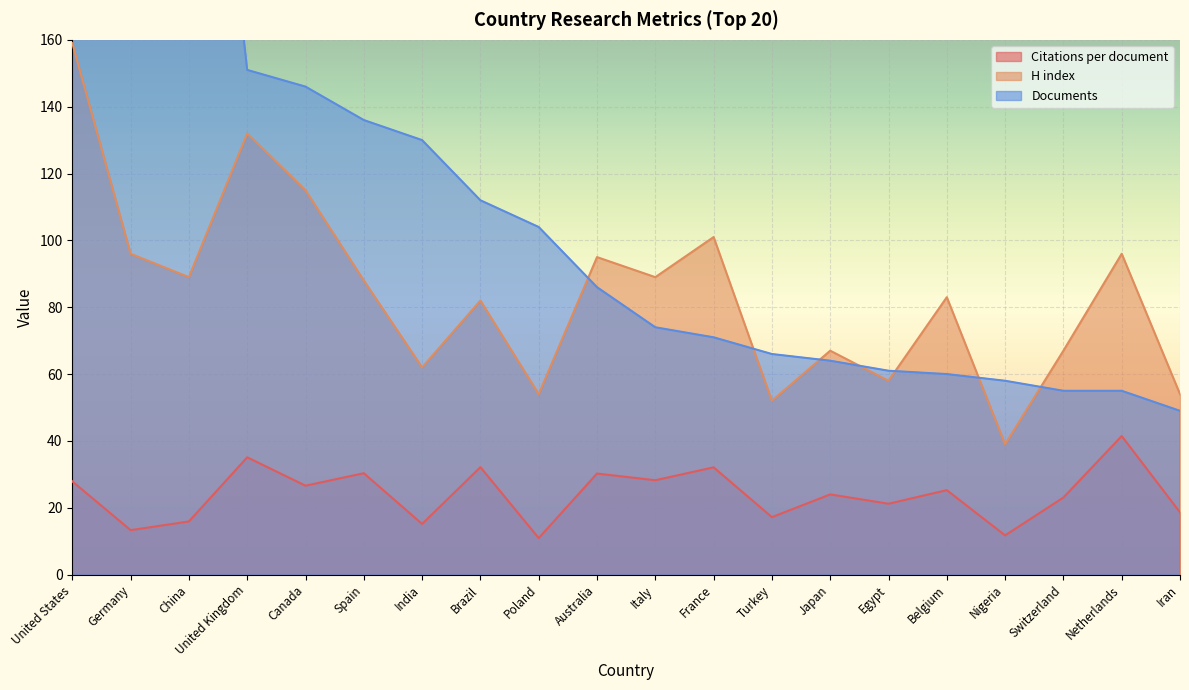

What position from the left is Brazil?

8